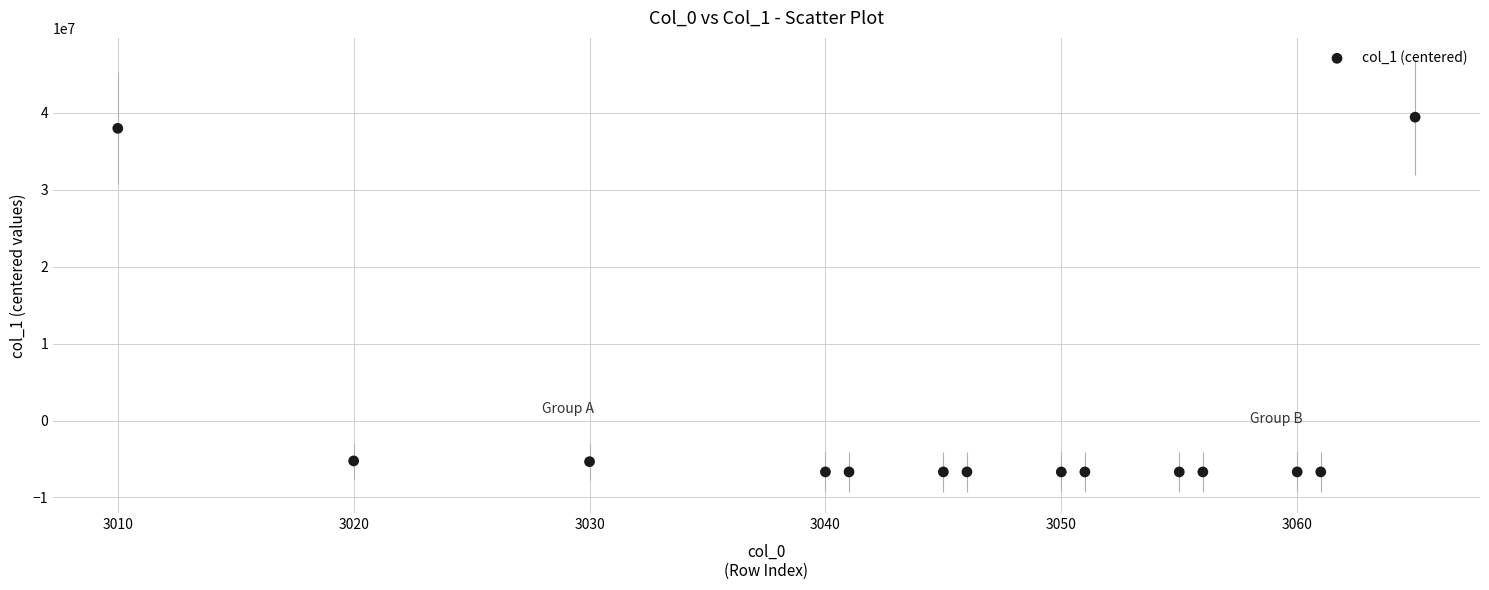

What is the range of X values (max minus min)?

55.0